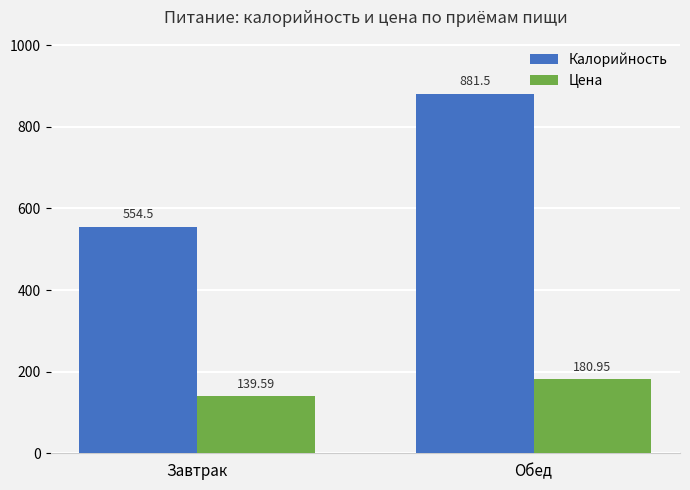

Rank the series by their average value, from highest to lowest.

Калорийность, Цена